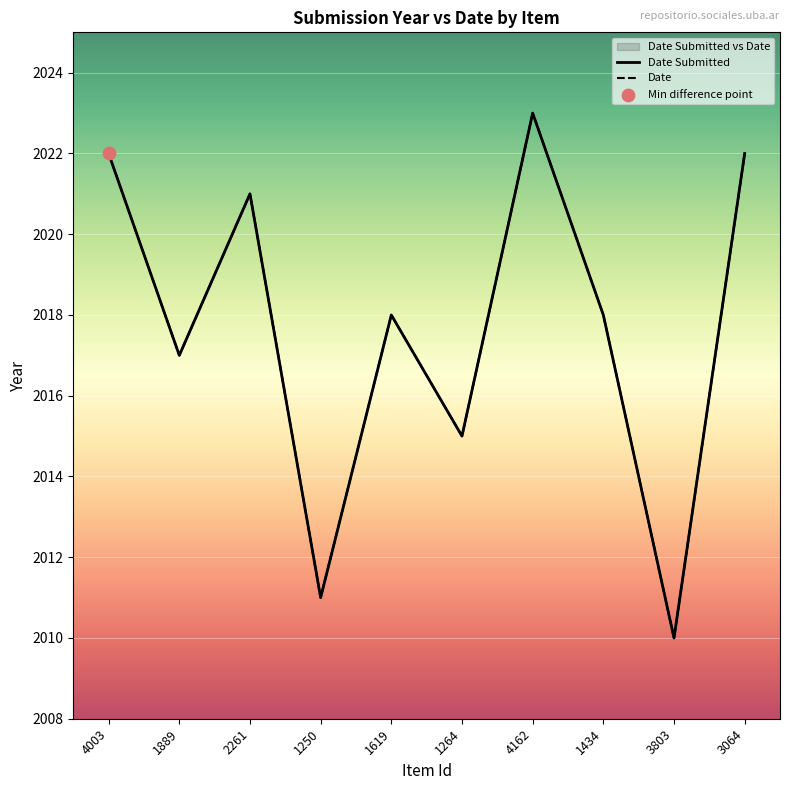

Which series has the widest spread of Y values?

Date Submitted